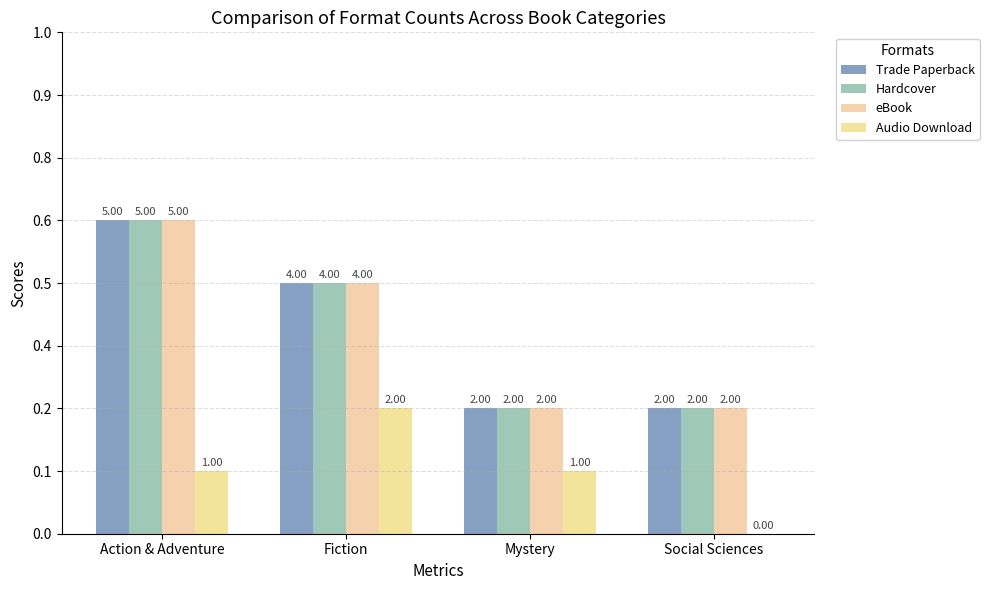

What is the difference between the Trade Paperback values at Fiction and Social Sciences?

2